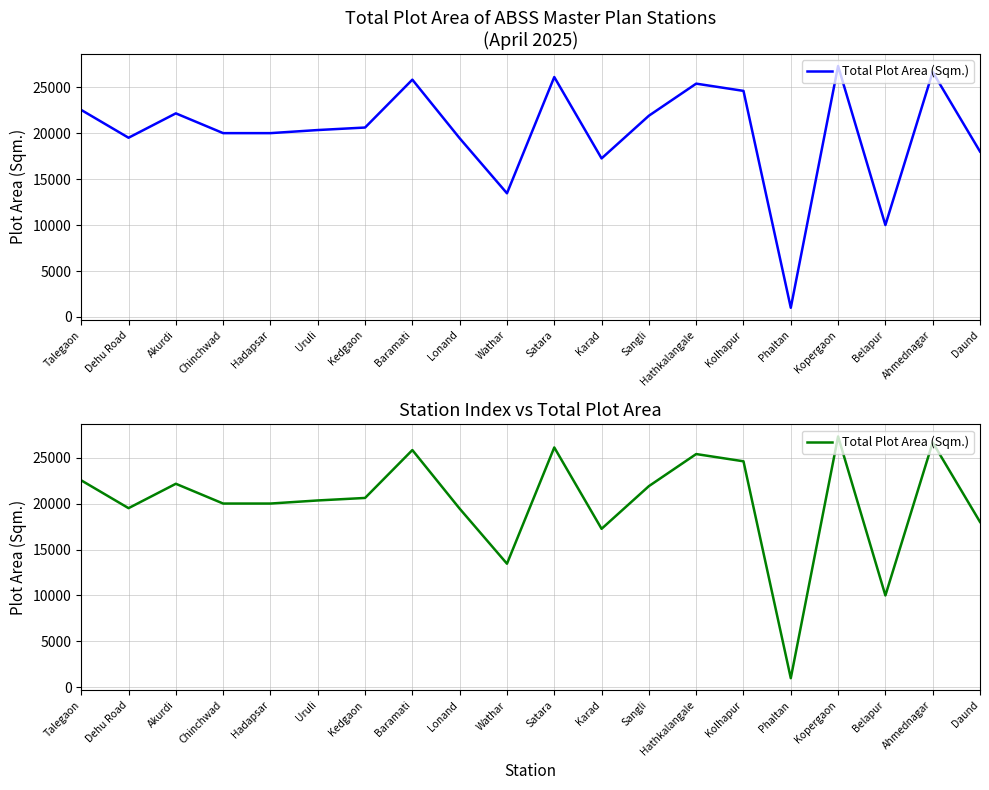

Between Hathkalangale and Akurdi, which is larger?

Hathkalangale